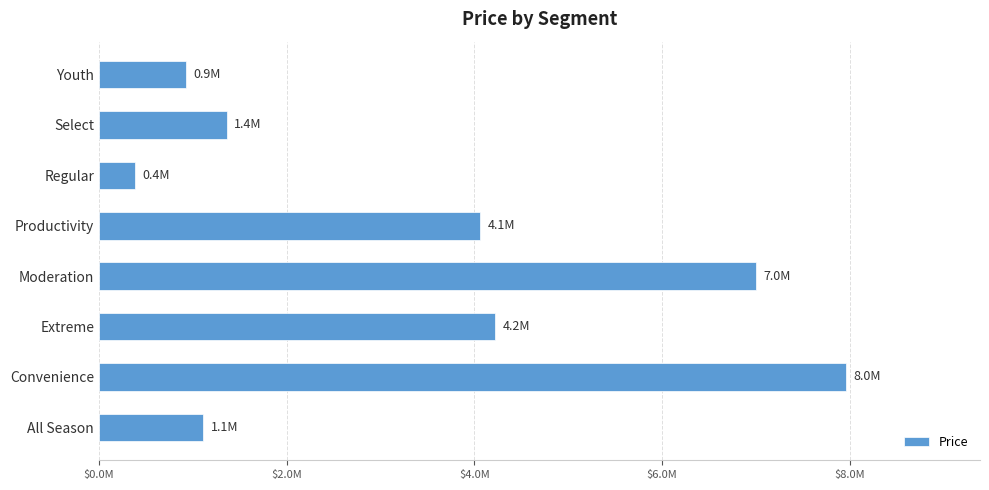

Does the chart contain any negative values?

No